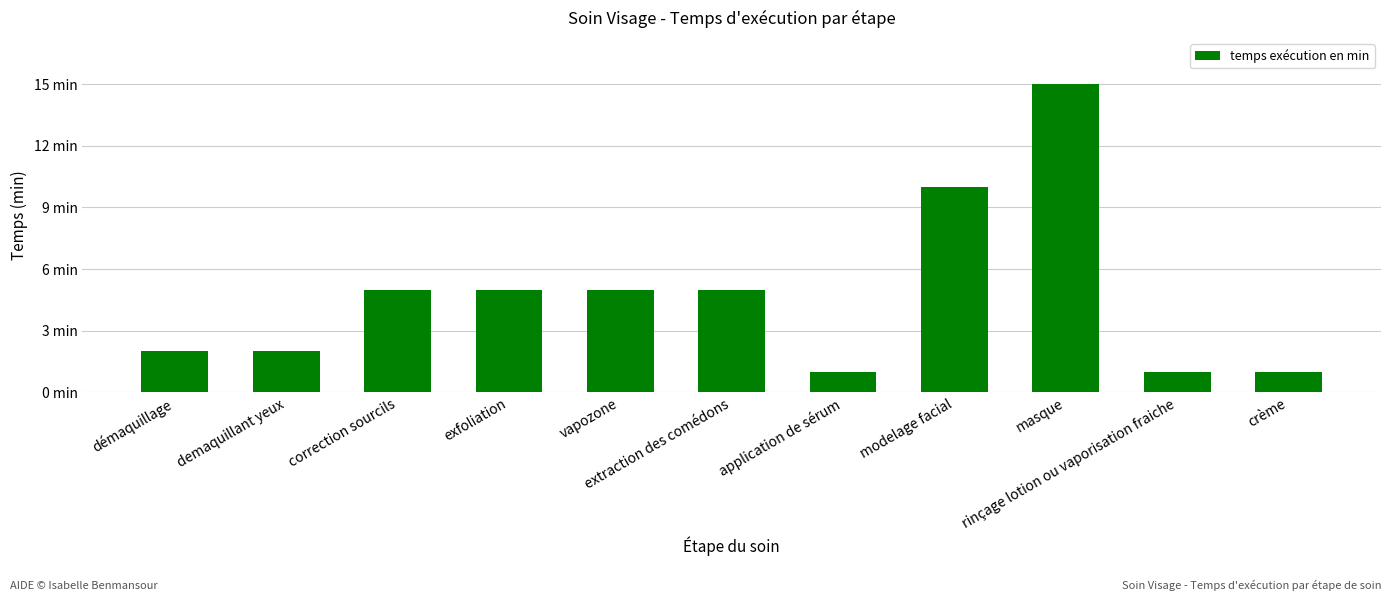

Are the bars horizontal?

No